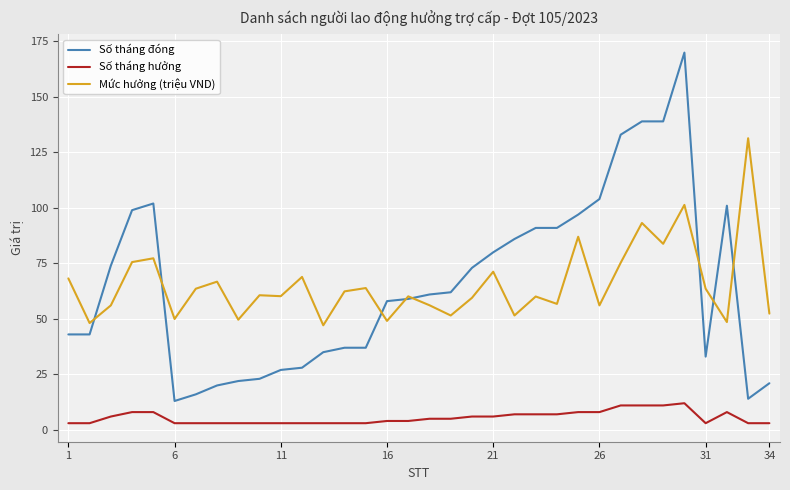

What is the highest value of the Mức hưởng (triệu VND) series?

131.4